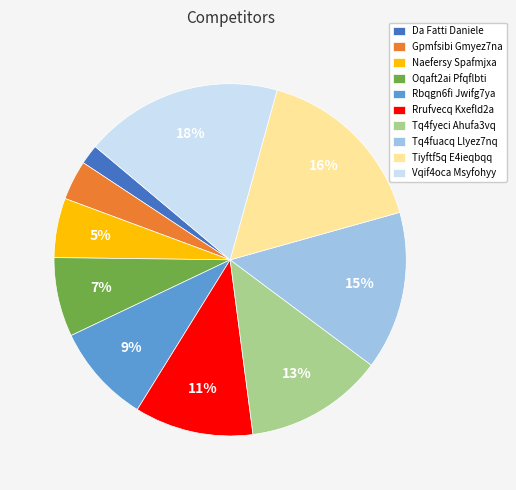

To the nearest percent, what portion does Tq4fyeci Ahufa3vq represent?

13%